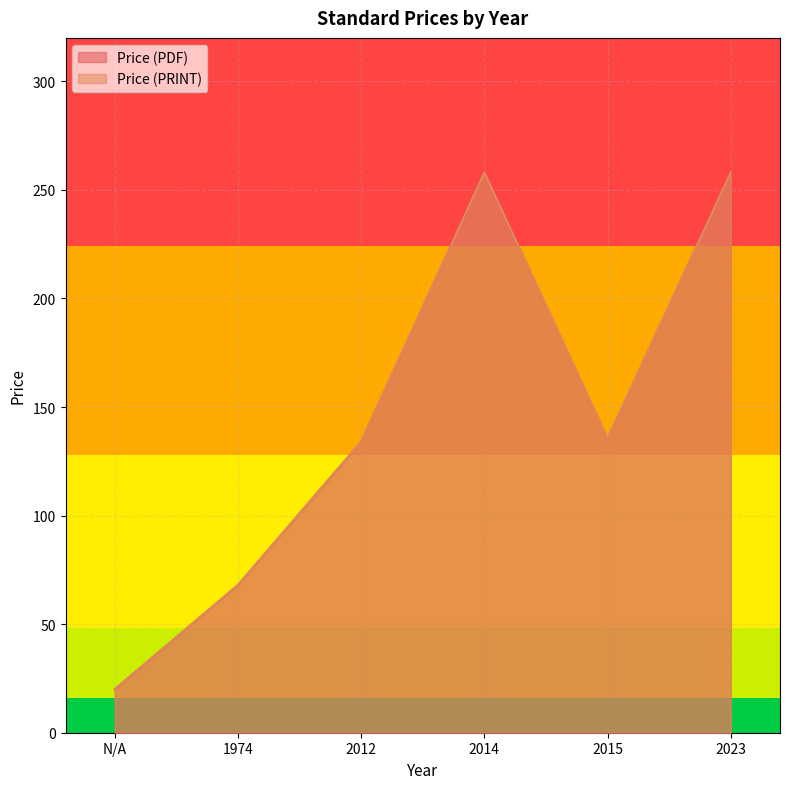

True or false: Price (PDF) has more than 1 interior local peaks.

False